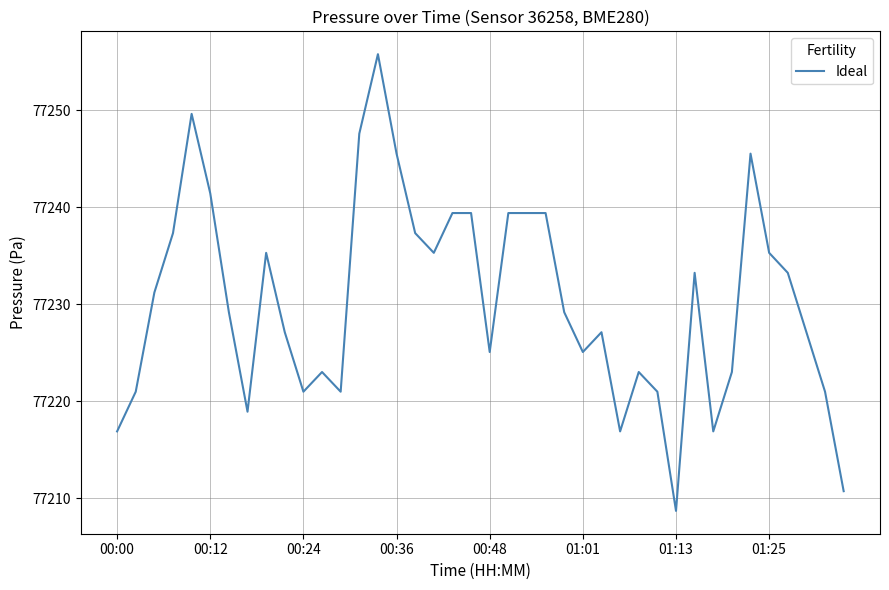

What is the smallest value displayed?

77208.7